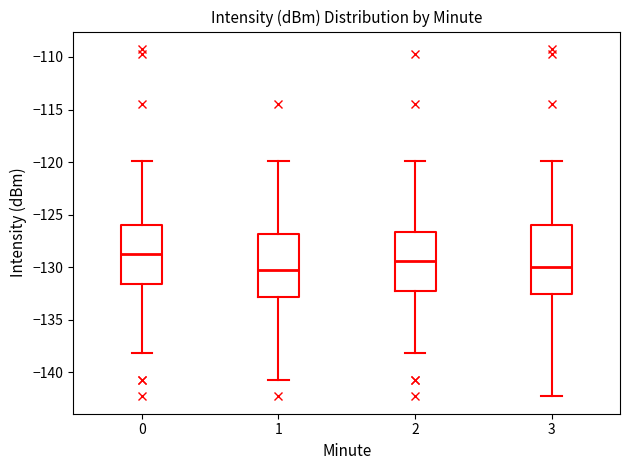

Comparing the boxes themselves (not the whiskers), which one is the tallest?

3